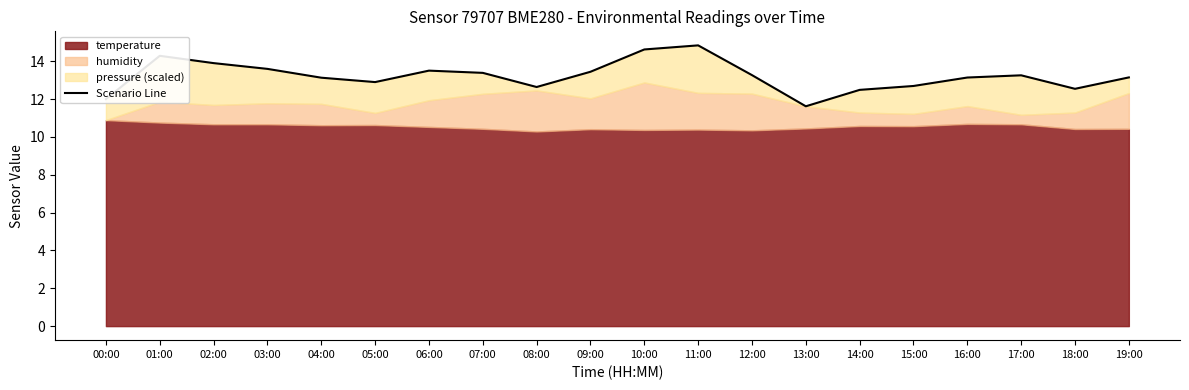

The chart shows a value of 12.9 at 05:00. True or false?

True